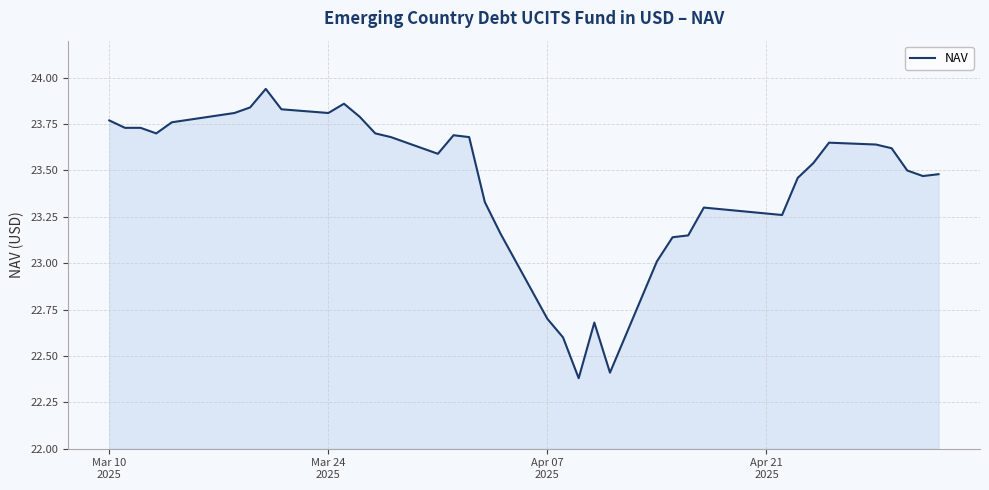

What is the smallest value displayed?

22.4